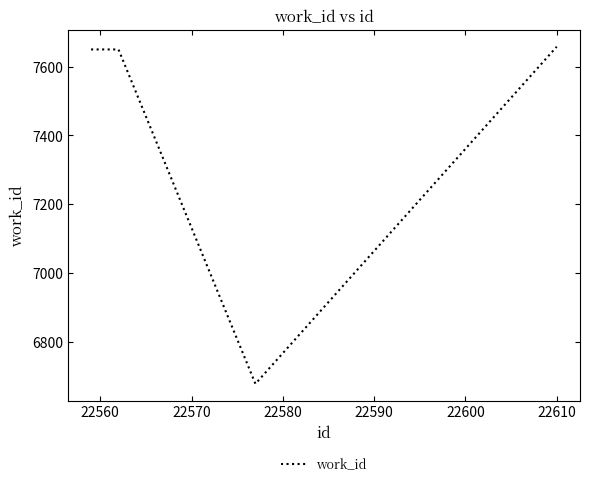

What is the smallest value displayed?

6677